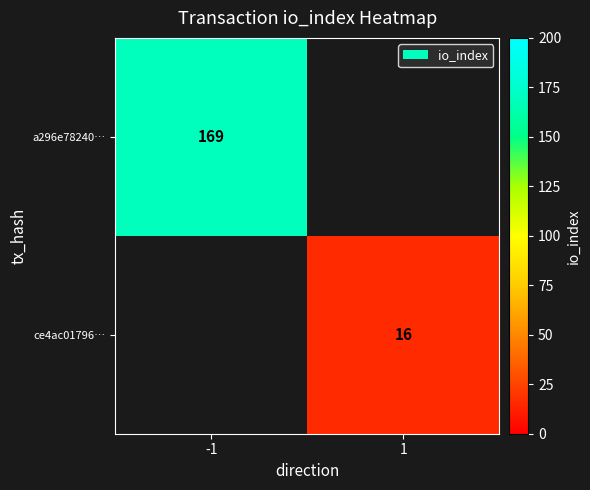

The value of ce4ac01796… at 1 is 16. True or false?

True